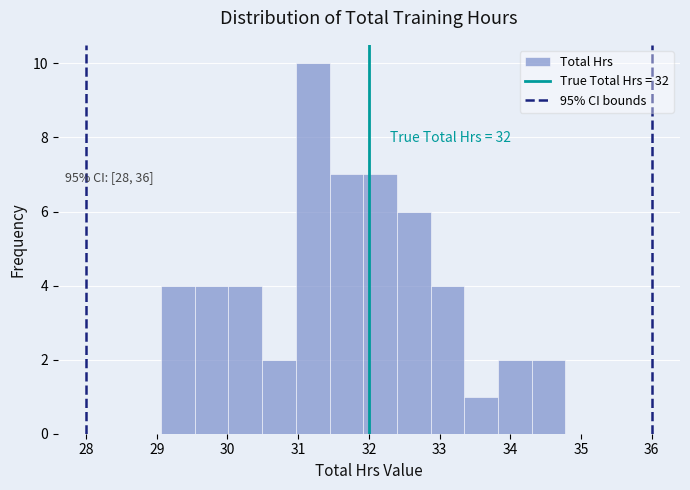

Which range on the x-axis has the tallest bar?

31.0 to 31.4